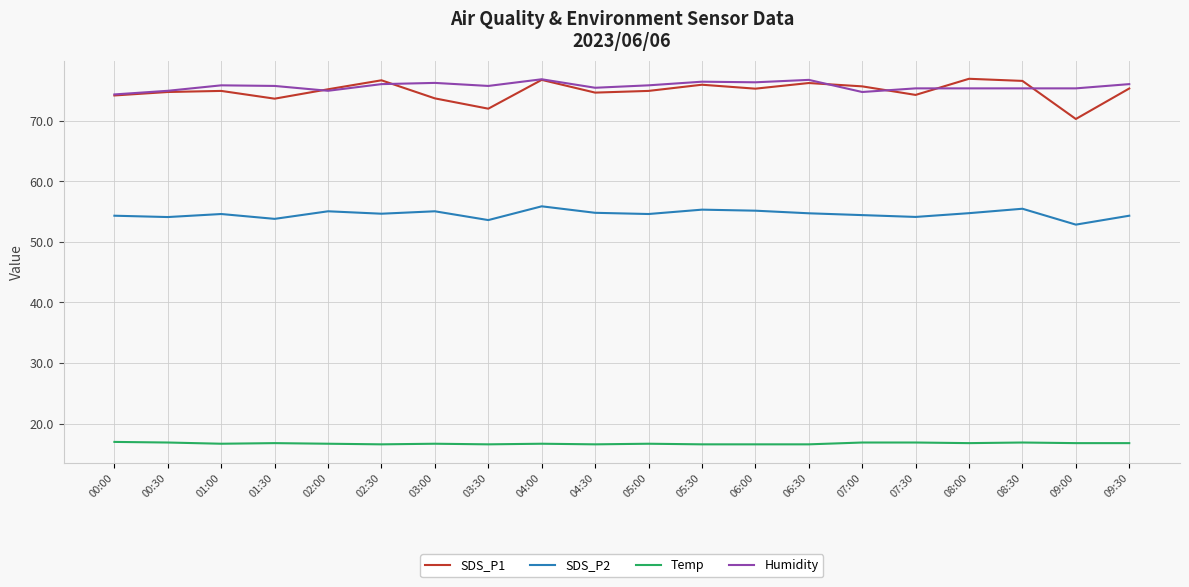

What position from the left is 06:30?

14